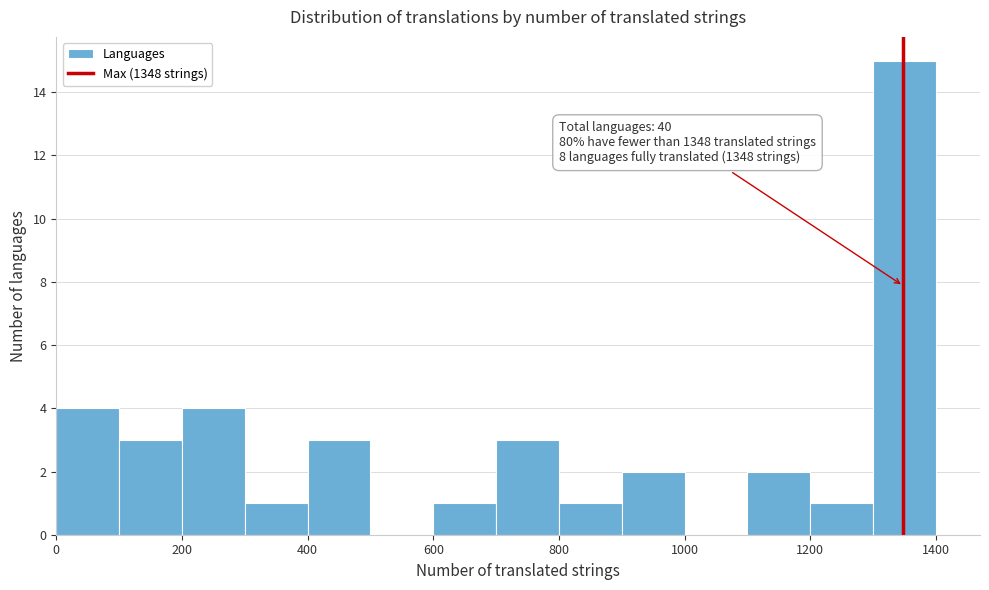

Over which range of the x-axis is the bar tallest?

1300 to 1400